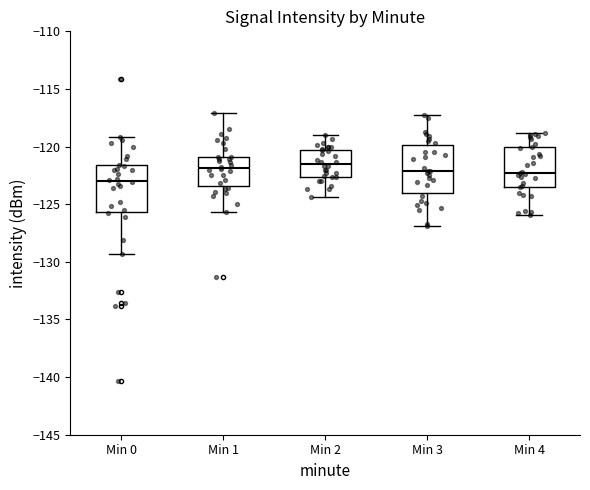

Where does the median line of the box for Min 4 sit on the y-axis? The values are not printed on the chart, so give them approximately, as read against the axis.

-122.0